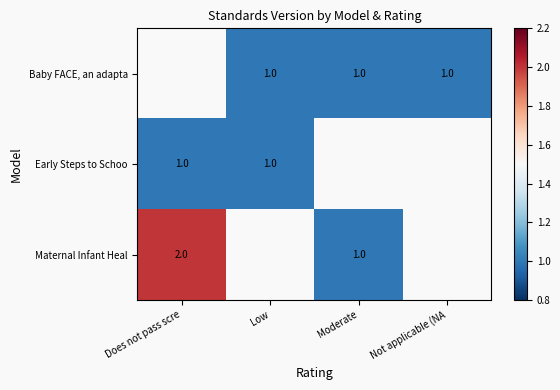

The Early Steps to Schoo series shows 2 at Low. True or false?

False